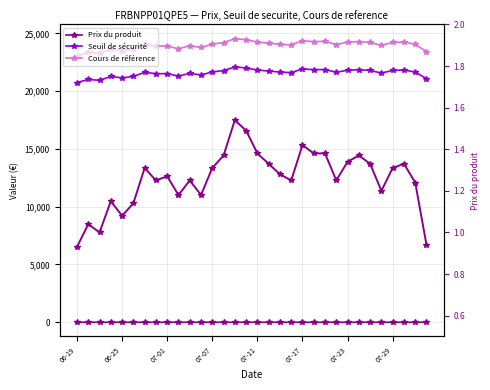

Rank the series by their maximum value, from lowest to highest.

Prix du produit, Prix du produit (right), Seuil de sécurité, Cours de référence